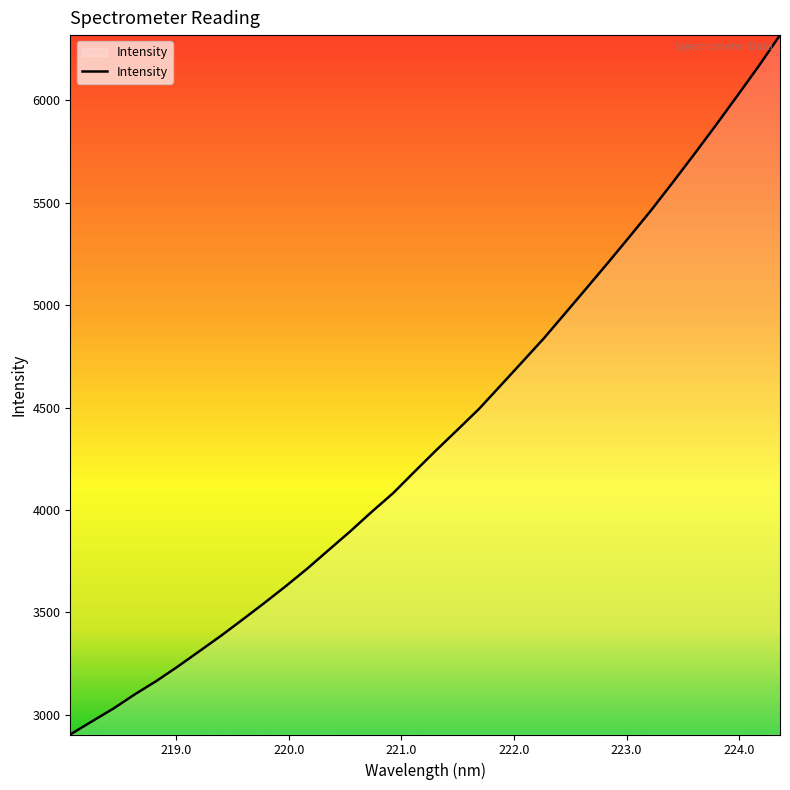

What is the maximum value shown in the chart?

6318.5